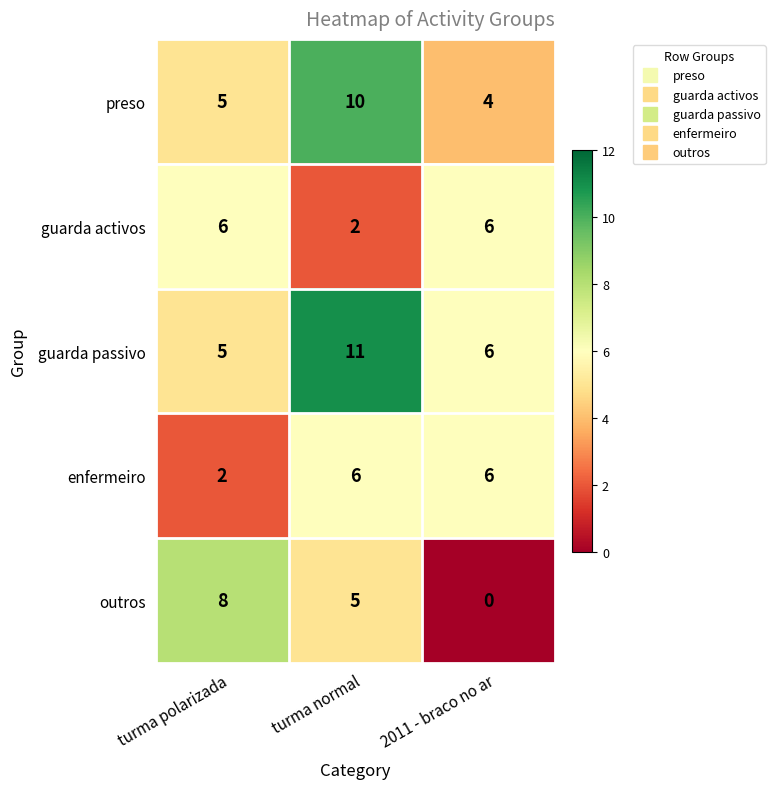

True or false: guarda passivo has a value of 3 at 2011 - braco no ar.

False